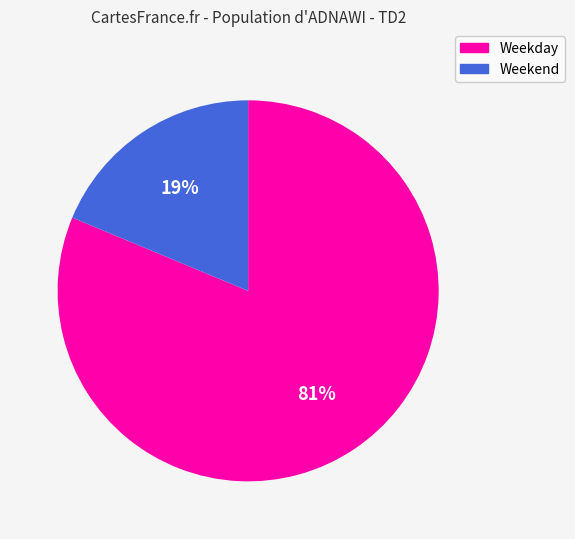

To the nearest percent, what is the average slice percentage?

50%